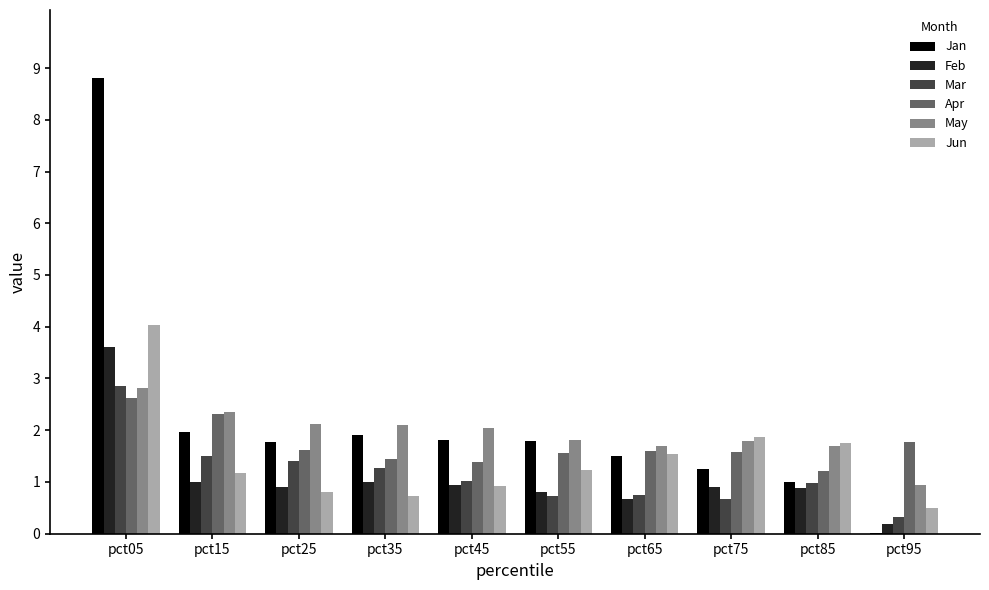

Which series has the largest range (max minus min)?

Jan